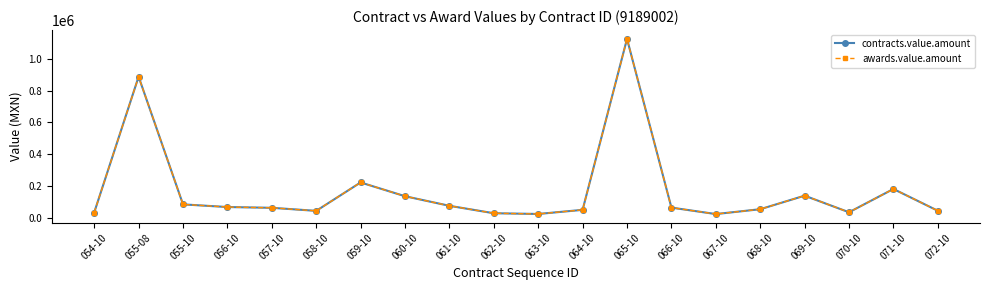

Is this an area chart (filled region under the line)?

No